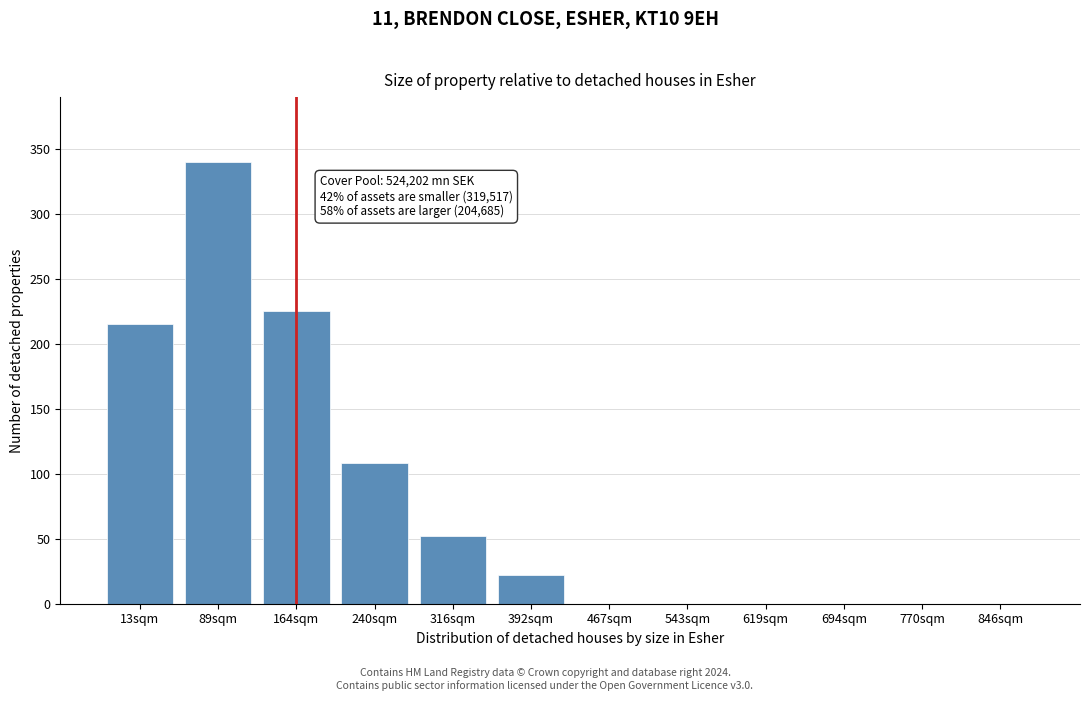

Reading left to right, transcribe all the data shown in this chart.

13sqm=215	89sqm=340	164sqm=225	240sqm=108	316sqm=52	392sqm=22	467sqm=0	543sqm=0	619sqm=0	694sqm=0	770sqm=0	846sqm=0